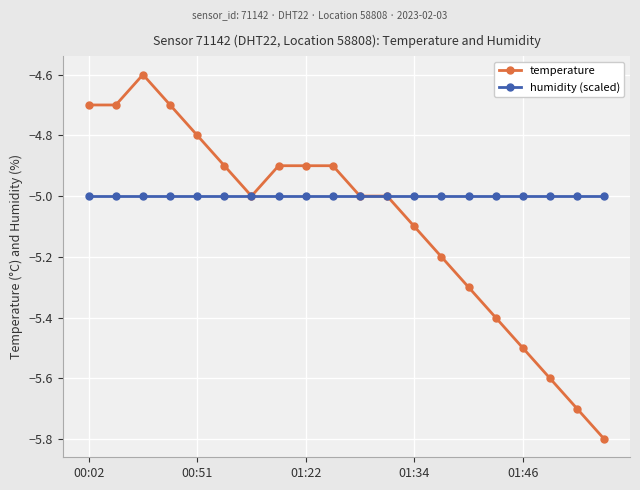

What are all the series names shown in the legend?

temperature, humidity (scaled)